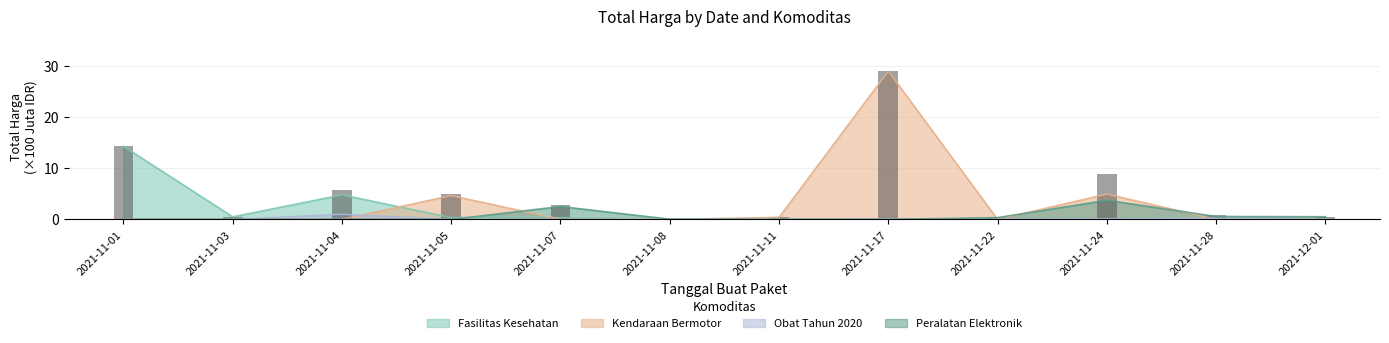

What position from the right is 2021-11-04?

10